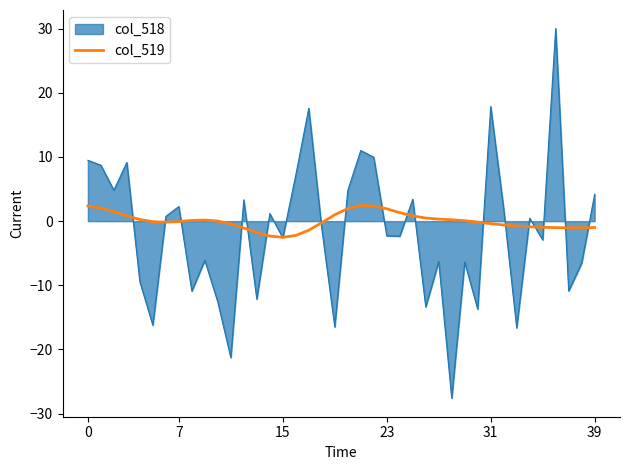

Rank the series by their maximum value, from lowest to highest.

col_519, col_518